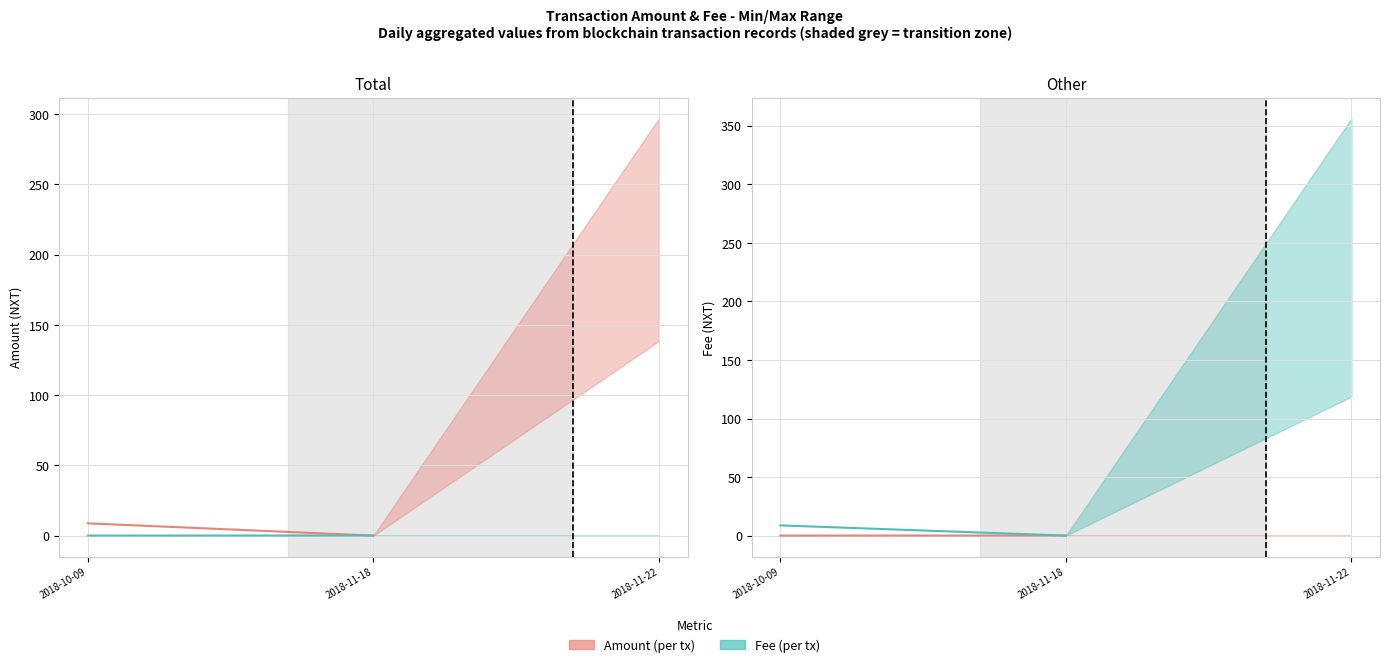

Where is Amount (treatments) nearest to the value 4?

2018-11-18